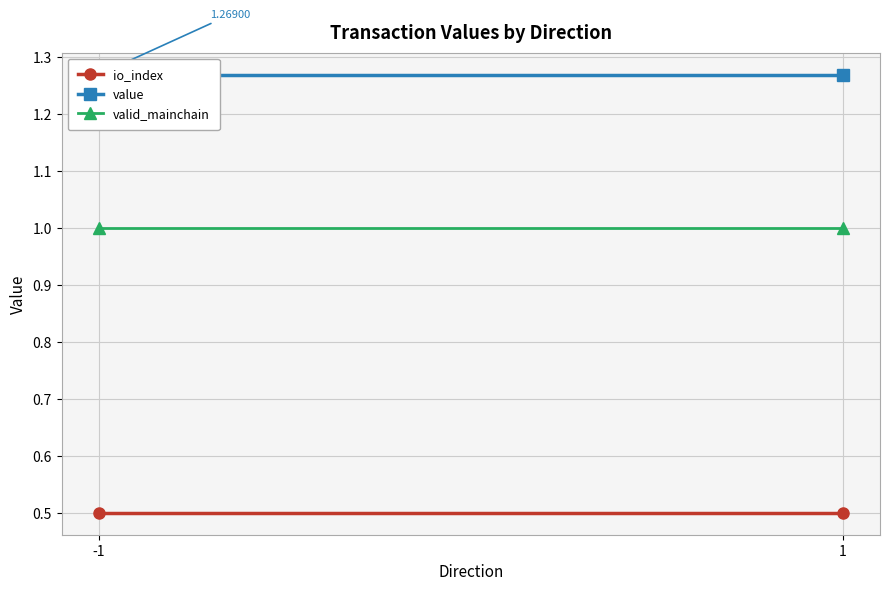

The value of valid_mainchain at 1 is 1.6. True or false?

False